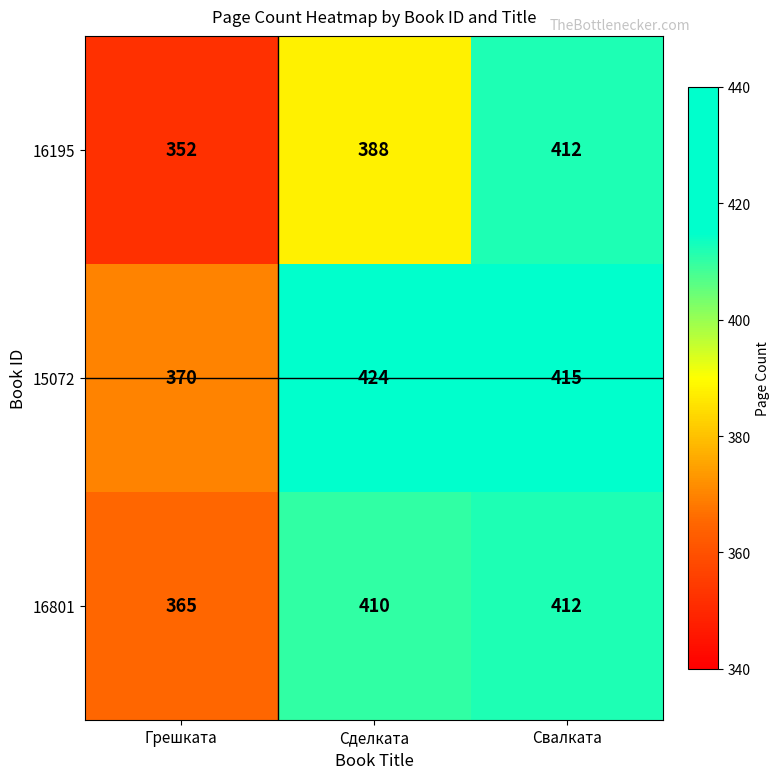

At how many categories does at least one series exceed 358?

3